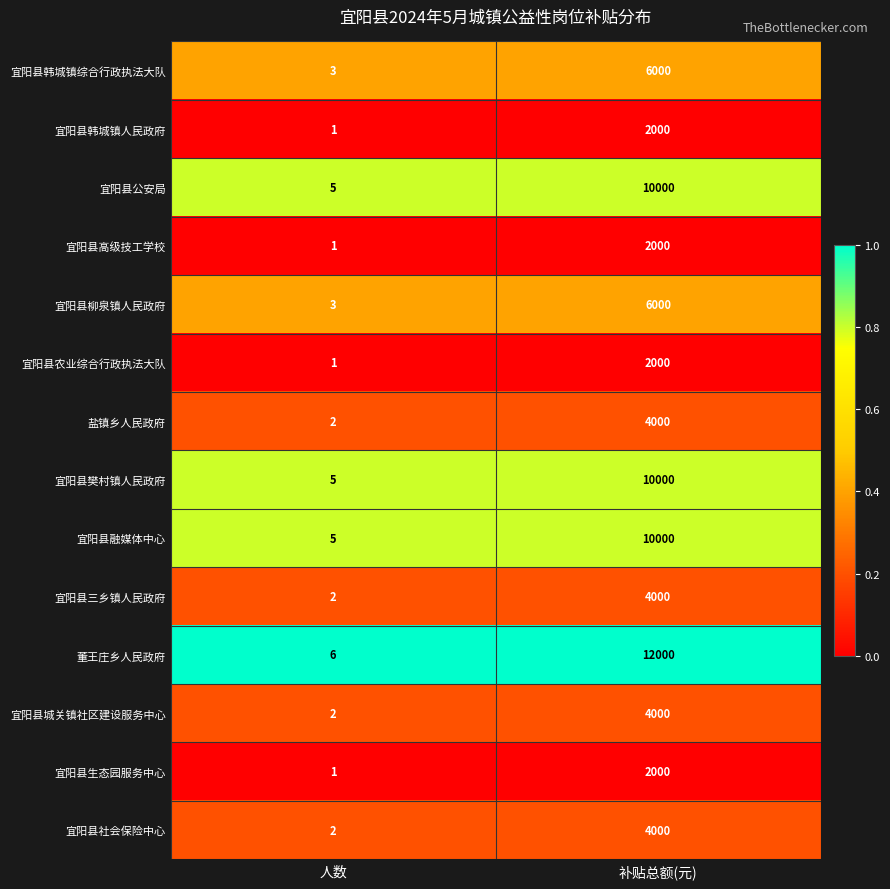

What is the greatest value displayed?

12000